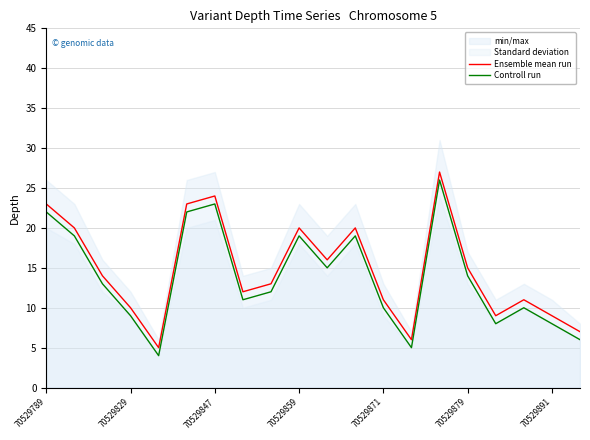

True or false: Controll run and Ensemble mean run cross at least once.

False